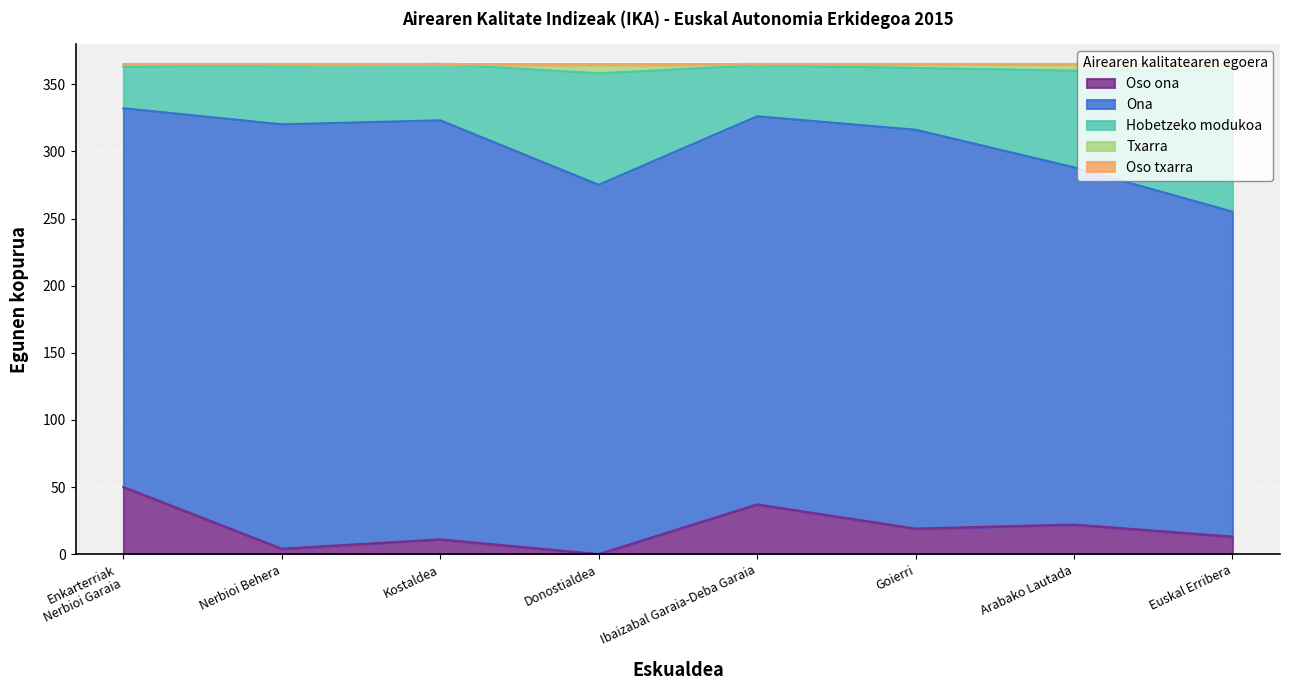

Does the chart display data point markers on the line(s)?

No